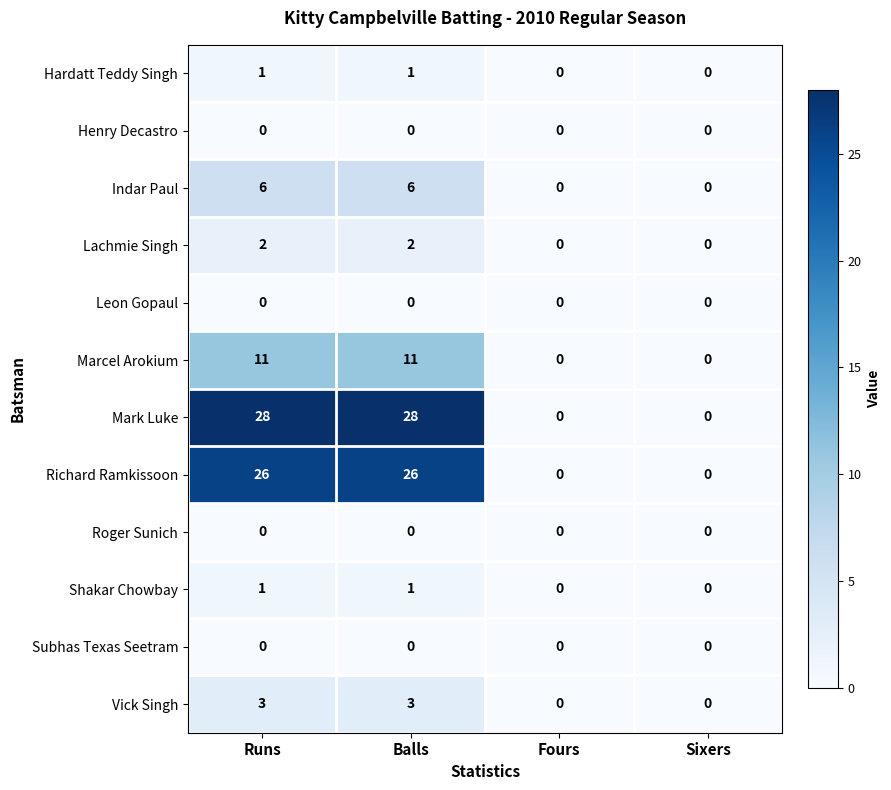

The Lachmie Singh series shows 3 at Balls. True or false?

False